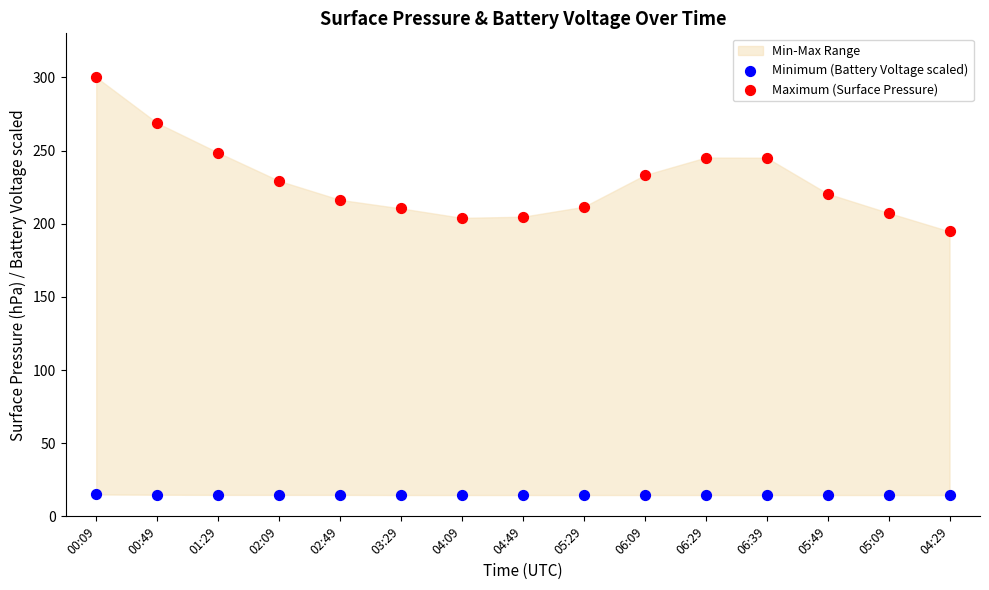

Across all series, what Y value is closest to 157?

194.8